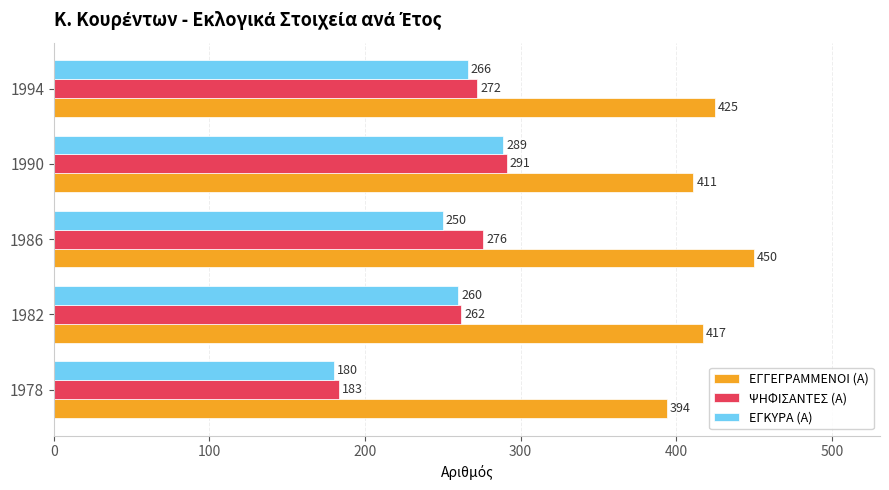

At which category is the sum across all series the highest?

1990